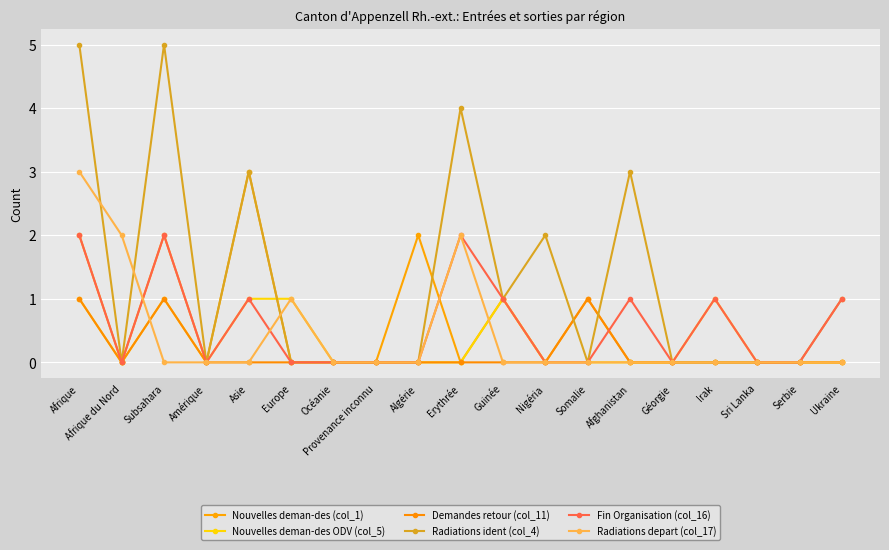

How many times do Nouvelles deman-des (col_1) and Radiations depart (col_17) cross each other?

4